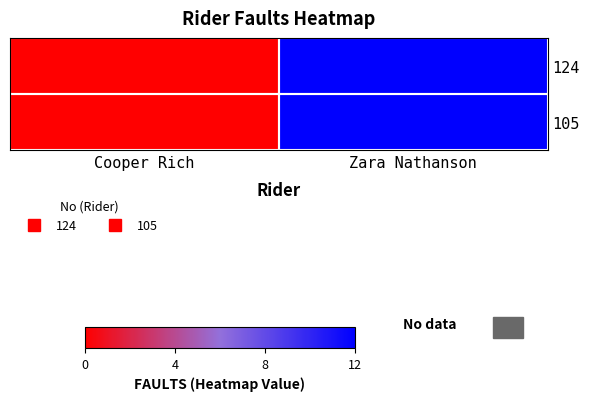

Rank the series at Cooper Rich from lowest to highest value.

124, 105